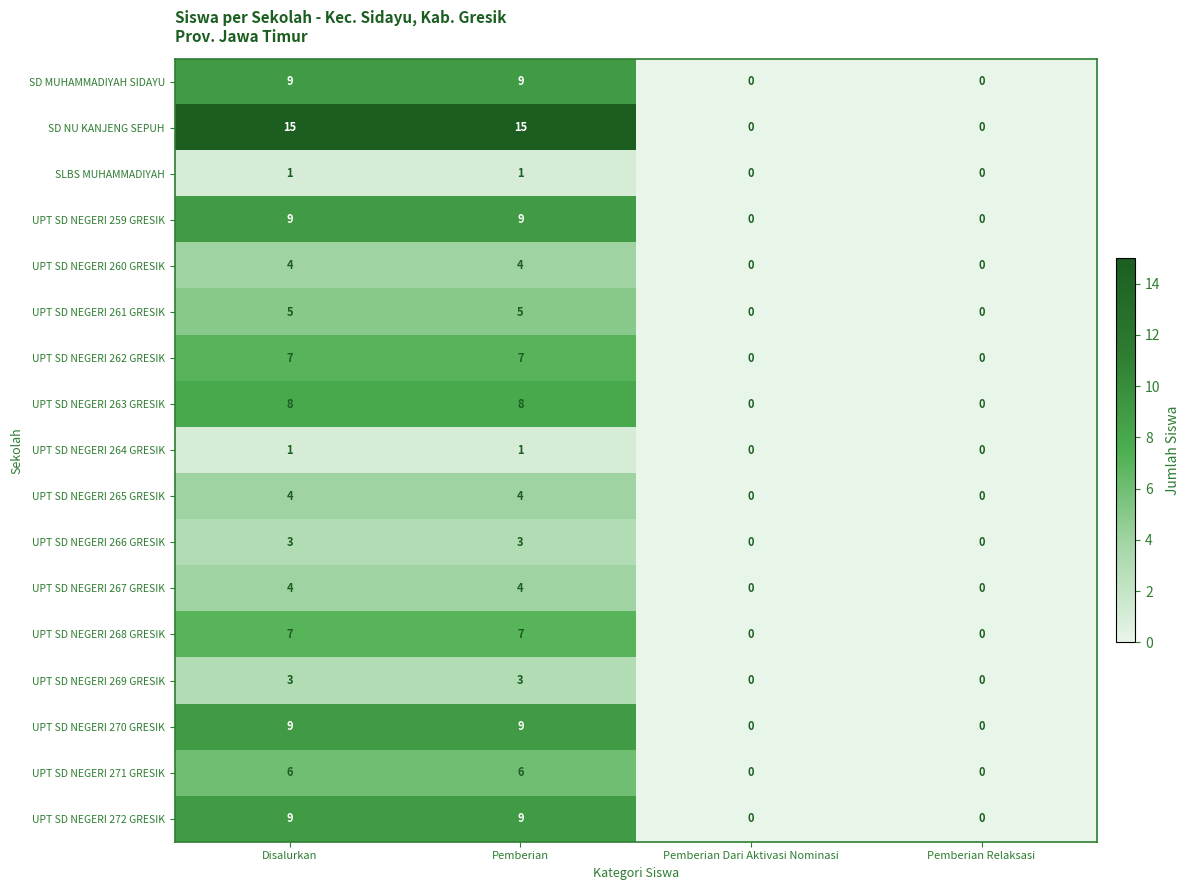

Count the number of data series in this chart.

17